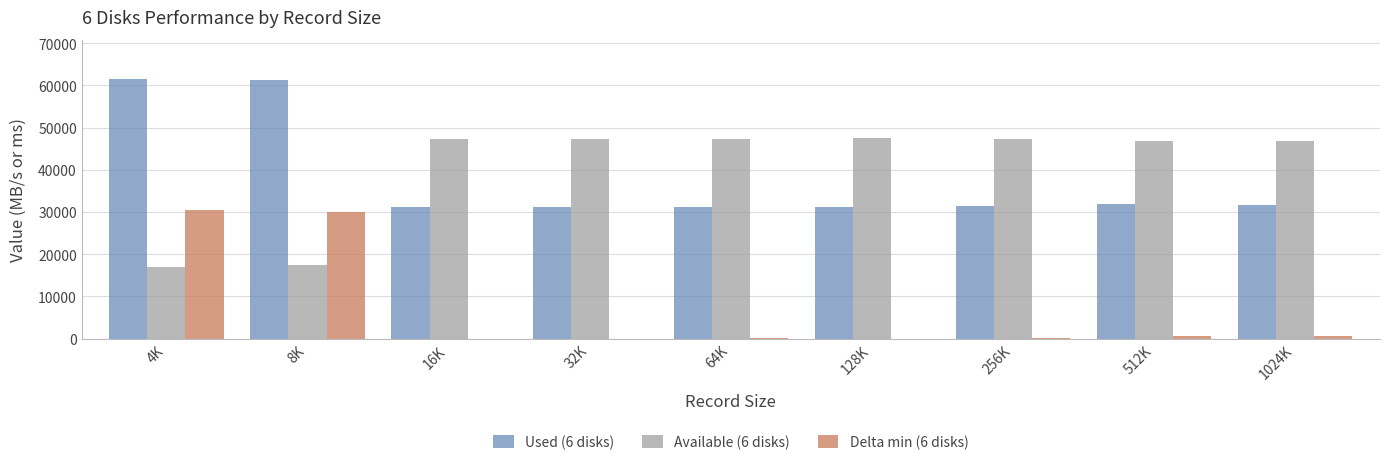

What is the average value of the Delta min (6 disks) series?

6883.8